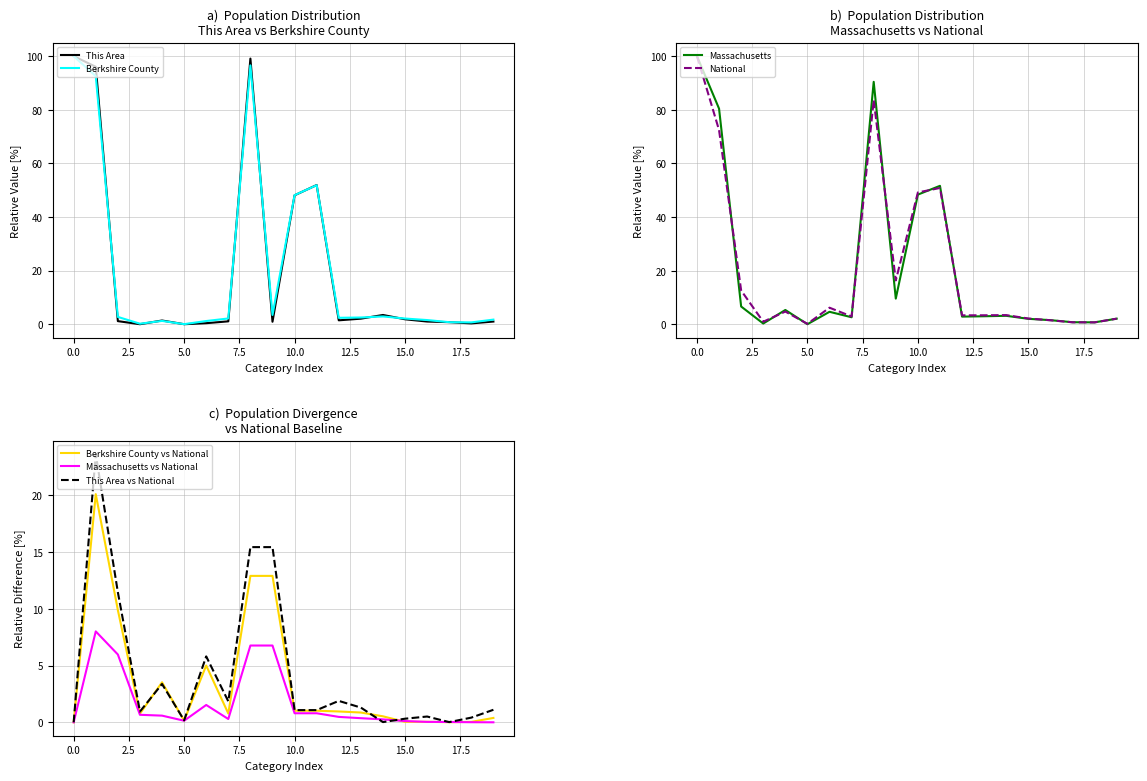

True or false: Berkshire County has more than 2 points higher than both neighbors.

True